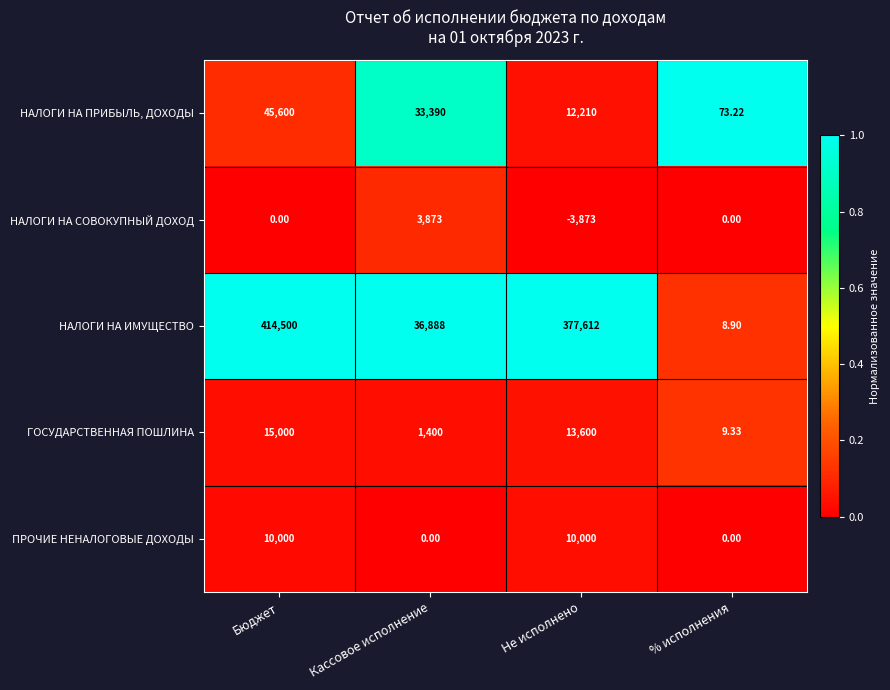

At which label does НАЛОГИ НА ПРИБЫЛЬ, ДОХОДЫ reach its minimum?

% исполнения